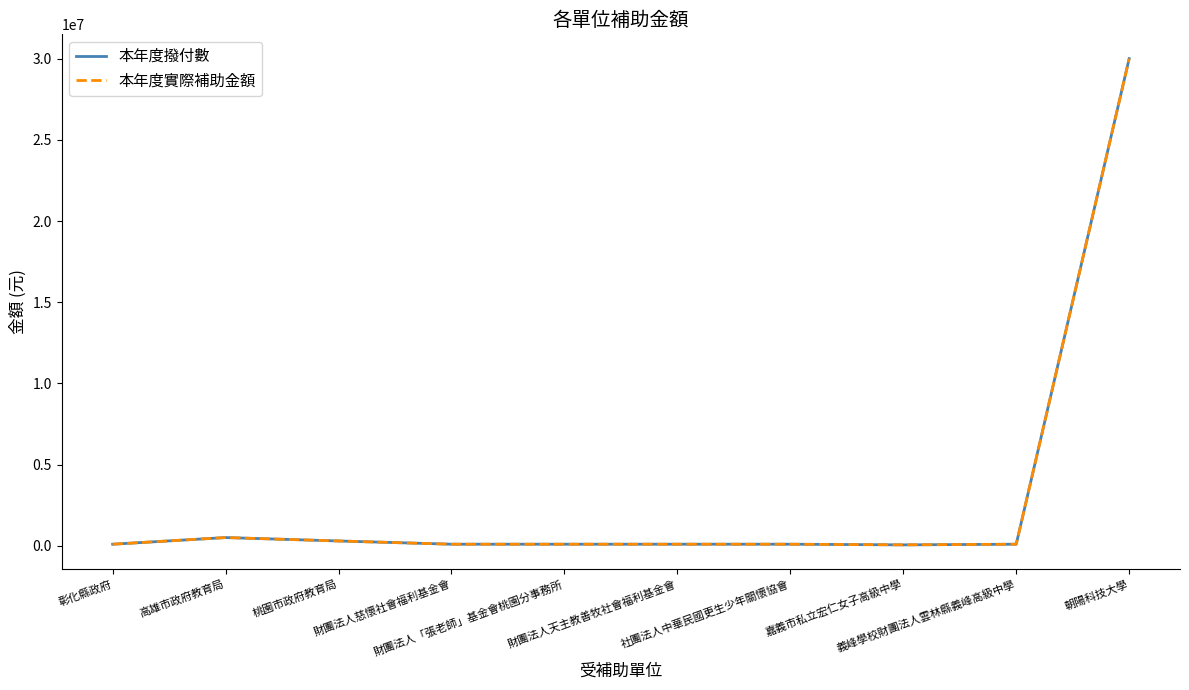

Does the chart display data point markers on the line(s)?

No